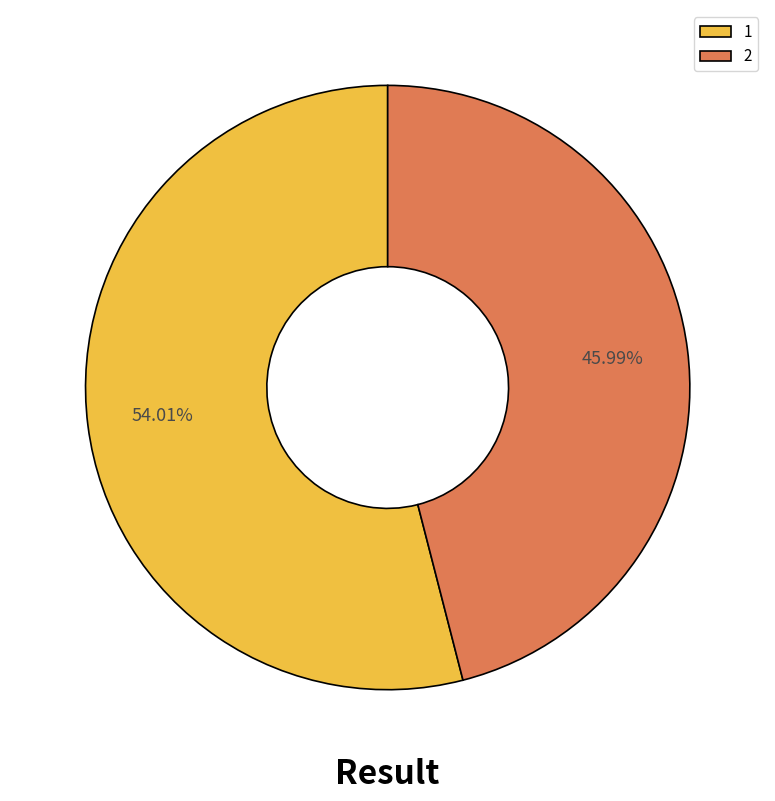

True or false: 2 accounts for 59% of the total.

False